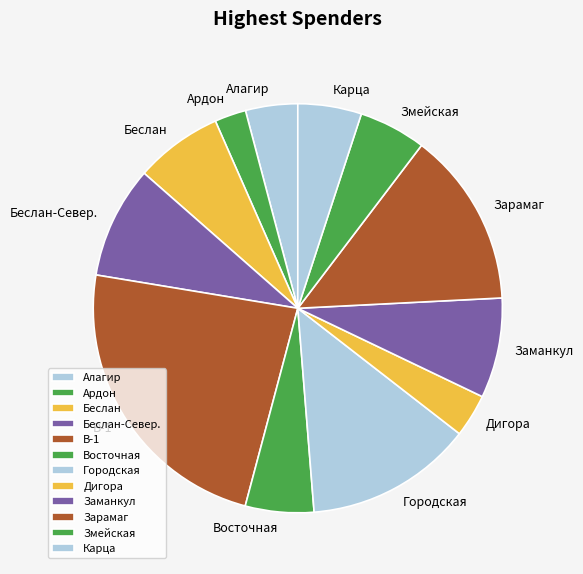

How many segments does this pie chart have?

12